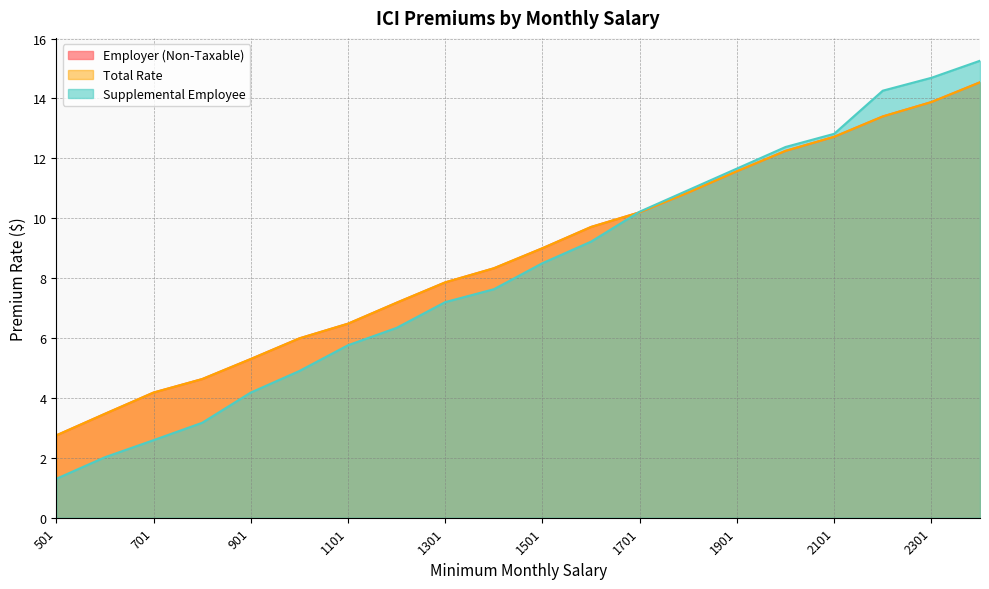

True or false: Employer (Non-Taxable) has a value of 17.1 at 1901.

False